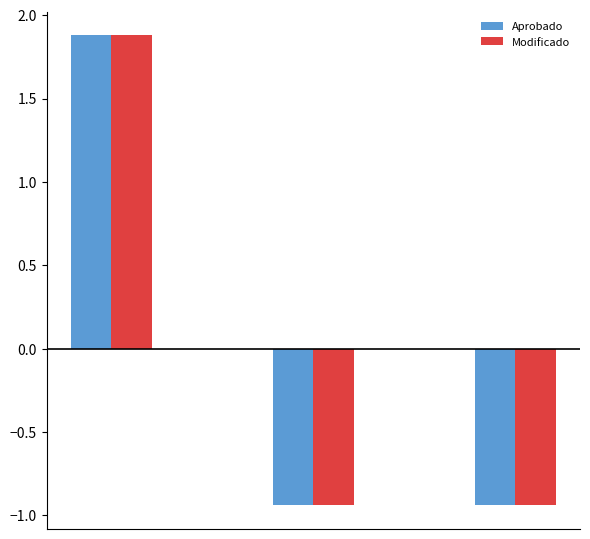

What is the difference between the maximum and minimum values in the Modificado series?

2.8